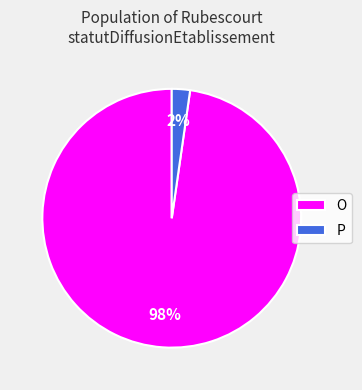

What percentage is the O slice, to the nearest percent?

98%